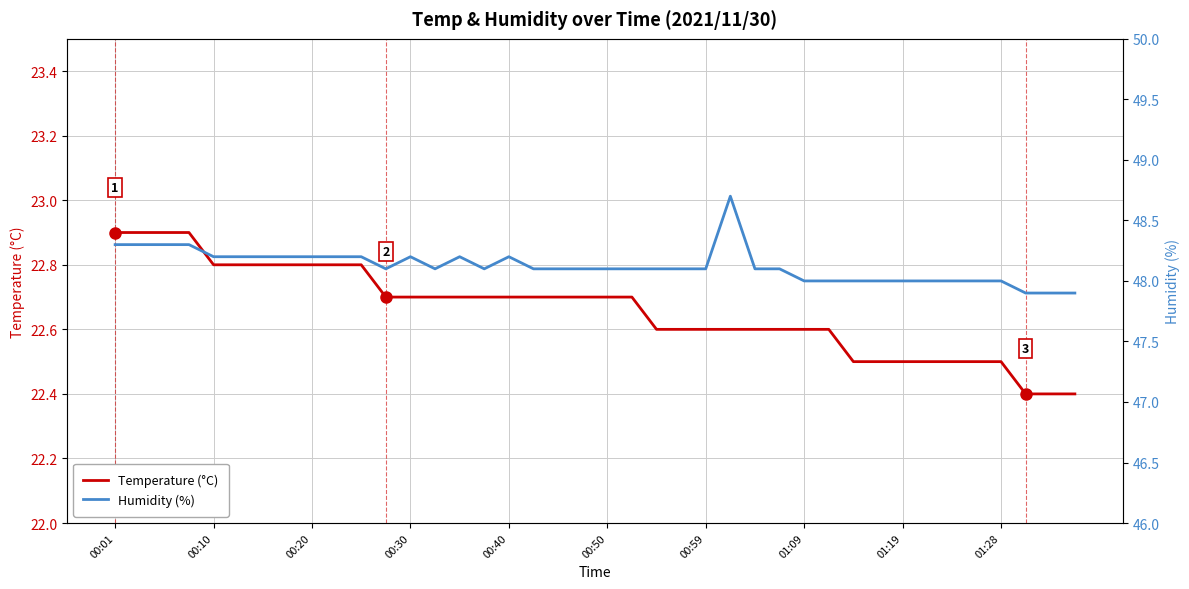

At which category is the sum across all series the highest?

25